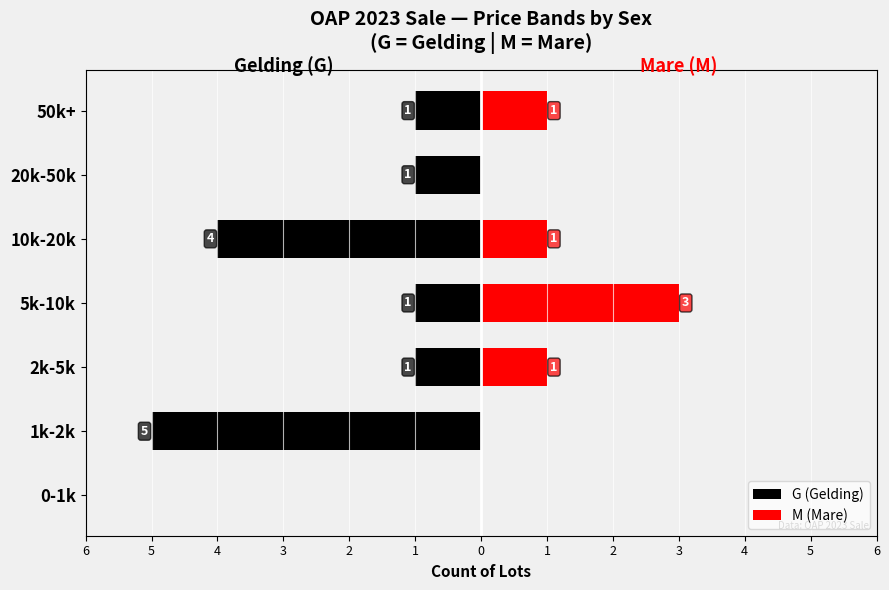

What is the sum of the M (Mare) values at 5k-10k and 0-1k?

3